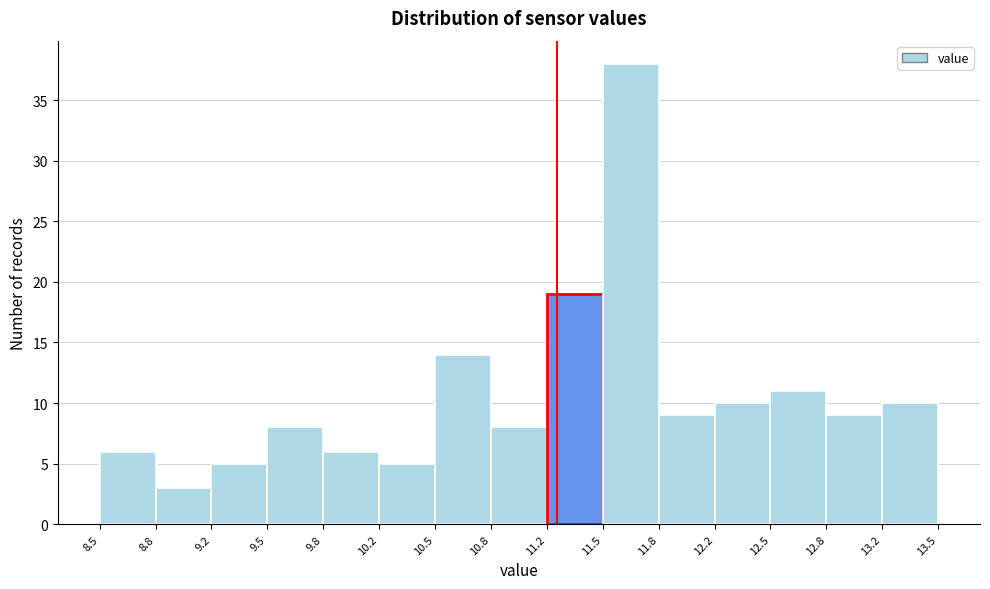

Reading left to right, transcribe this chart: for each bar, give the range it covers on the x-axis and its height. The values are not printed on the chart, so give them approximately, as read against the axis.

8.5 to 8.8: 6
8.8 to 9.2: 3
9.2 to 9.5: 5
9.5 to 9.8: 8
9.8 to 10.2: 6
10.2 to 10.5: 5
10.5 to 10.8: 14
10.8 to 11.2: 8
11.2 to 11.5: 19
11.5 to 11.8: 38
11.8 to 12.2: 9
12.2 to 12.5: 10
12.5 to 12.8: 11
12.8 to 13.2: 9
13.2 to 13.5: 10